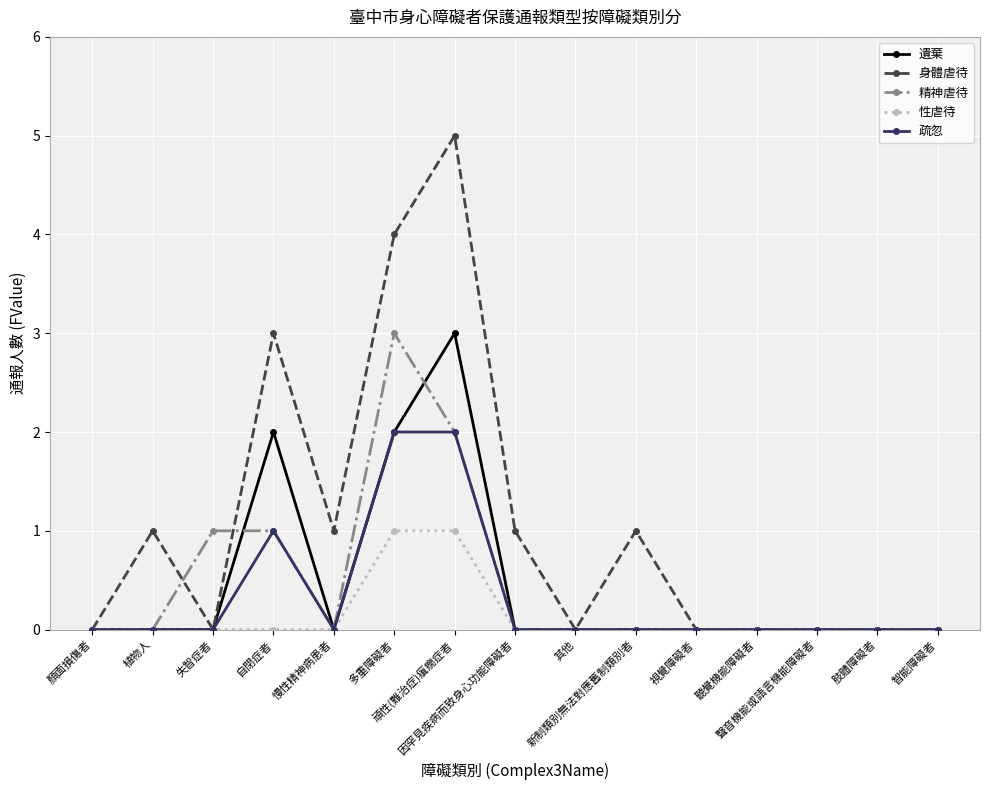

What is the highest value of the 精神虐待 series?

3